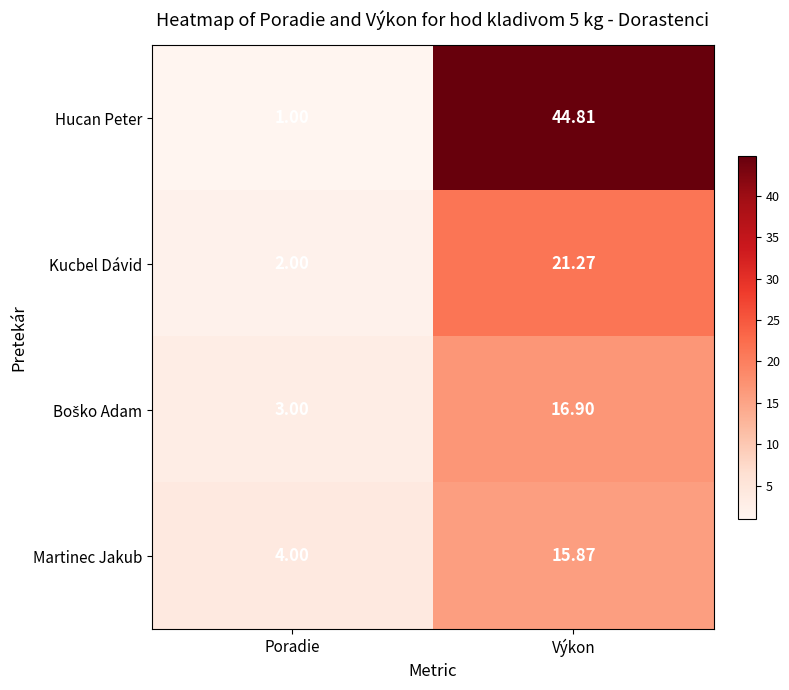

Rank the categories by Hucan Peter value from lowest to highest.

Poradie, Výkon